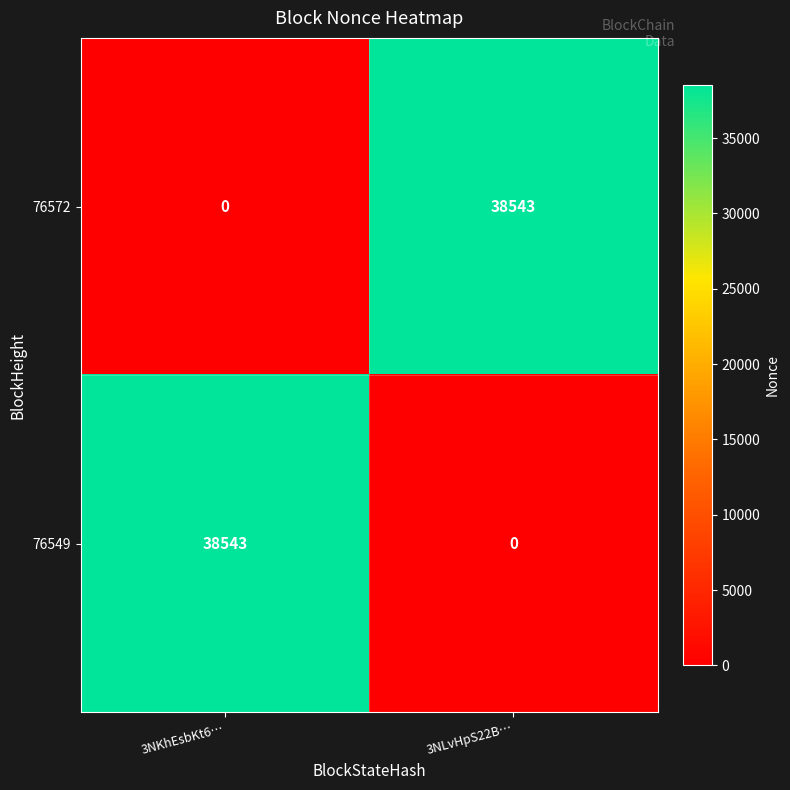

At which label is 76572 closest to 19271?

3NKhEsbKt6…